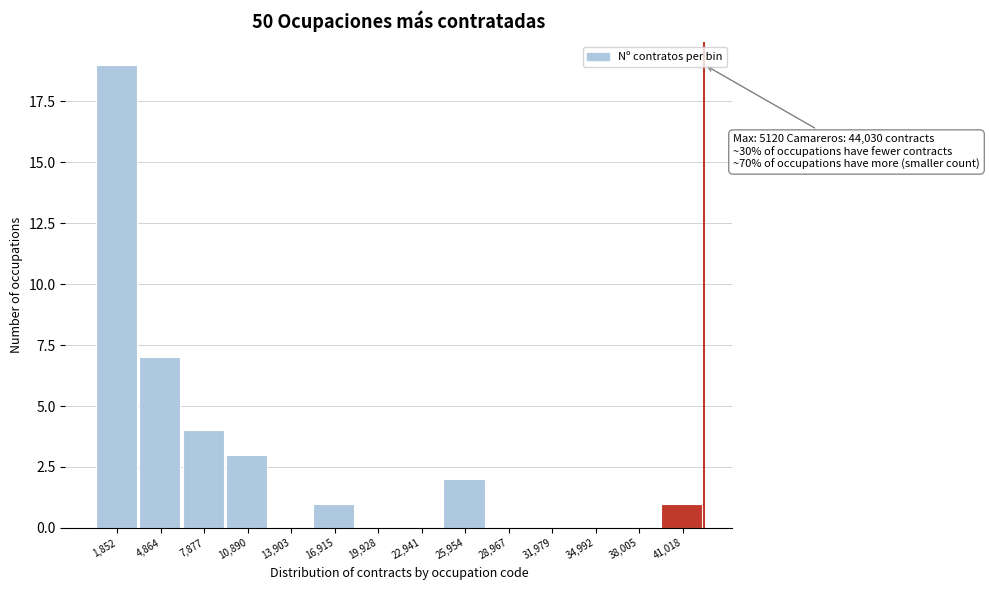

Reading left to right, extract all data points from this chart.

1,852=19	4,864=7	7,877=4	10,890=3	13,903=0	16,915=1	19,928=0	22,941=0	25,954=2	28,967=0	31,979=0	34,992=0	38,005=0	41,018=1